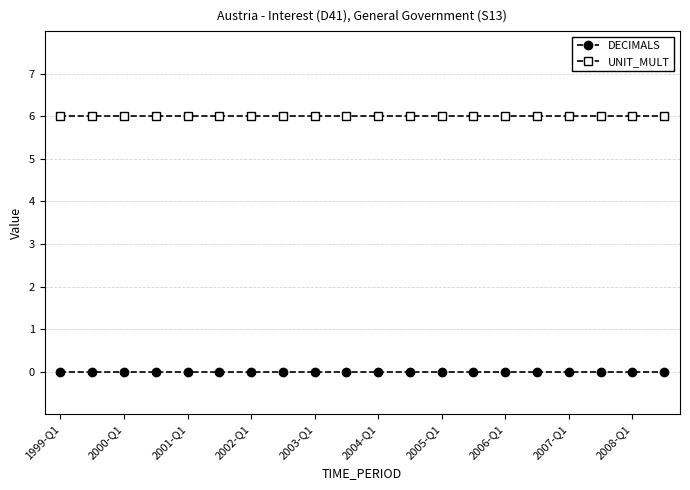

True or false: UNIT_MULT and DECIMALS intersect in this chart.

False